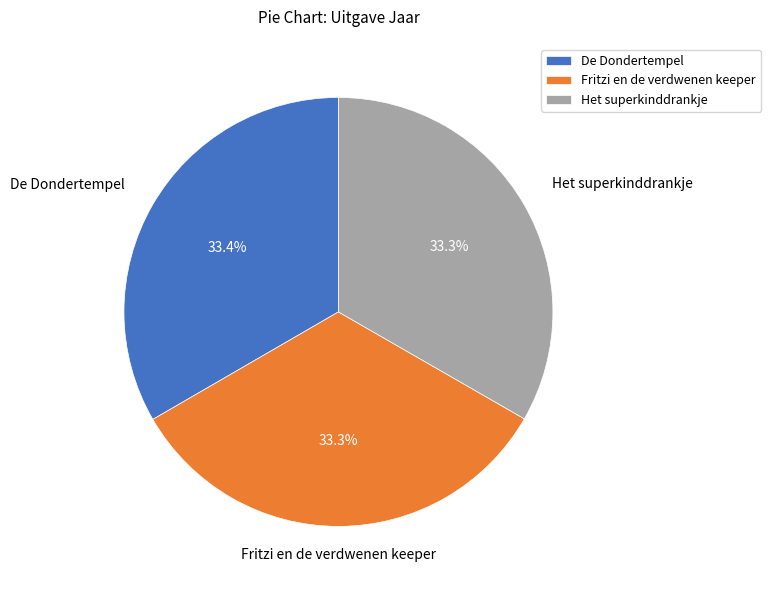

What percentage is the Het superkinddrankje slice, to the nearest percent?

33%